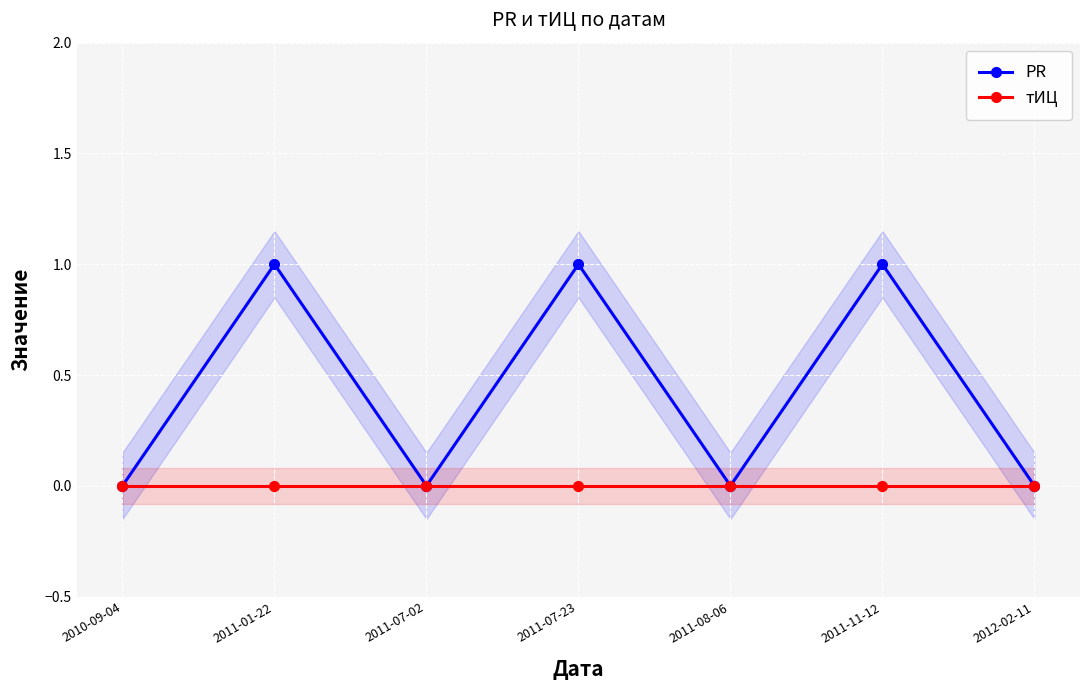

What is the greatest value displayed?

1